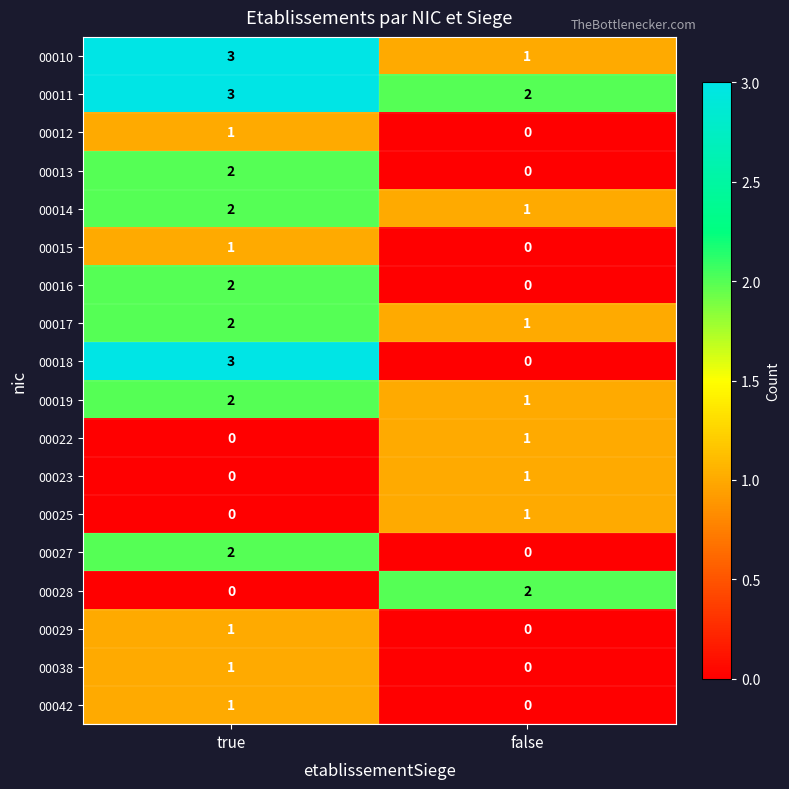

What is the greatest value displayed?

3